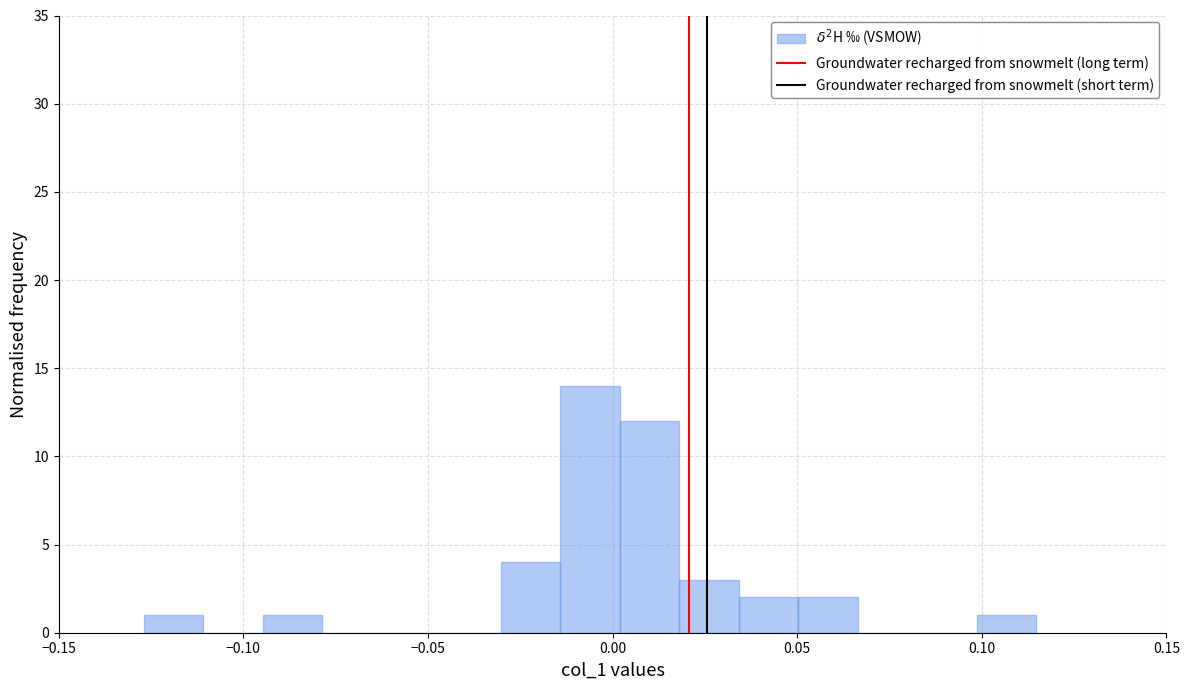

Around what value on the x-axis is the tallest bar? Give the approximate position of its centre, as read against the axis.

-0.005